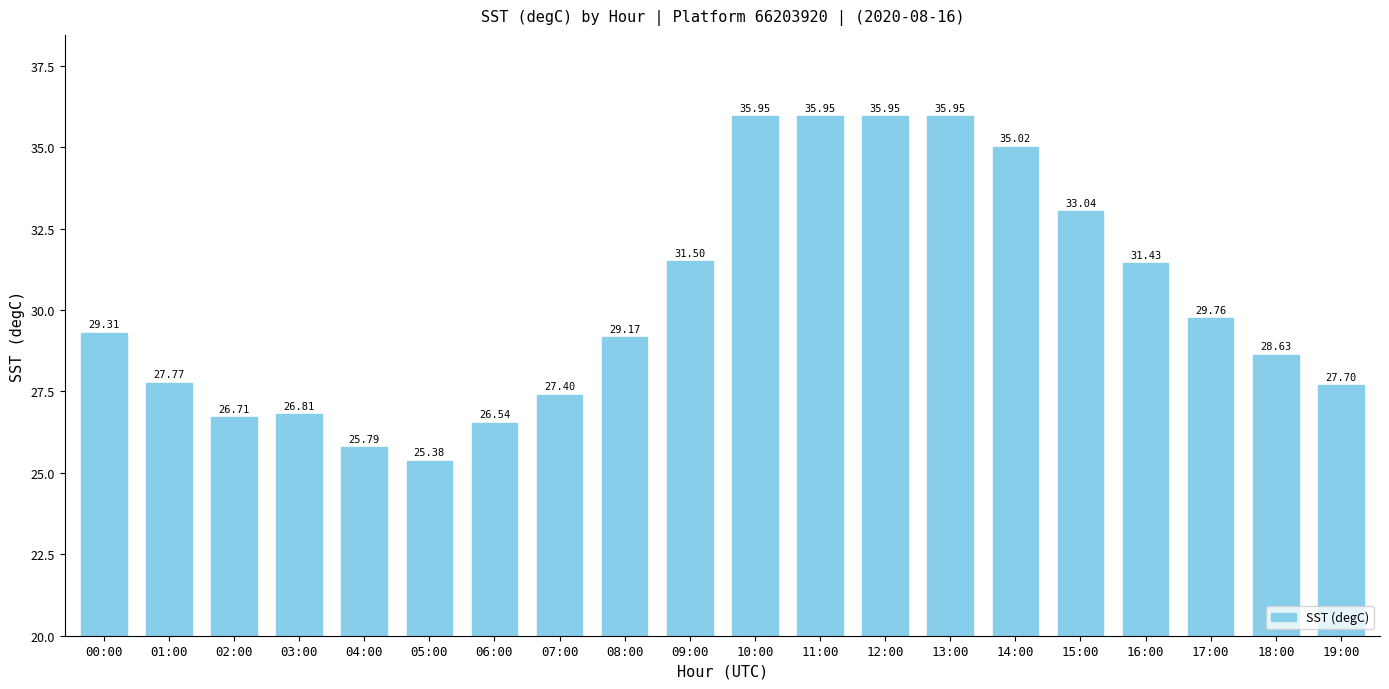

Approximately how many times larger is the value at 05:00 compared to 11:00?

0.7